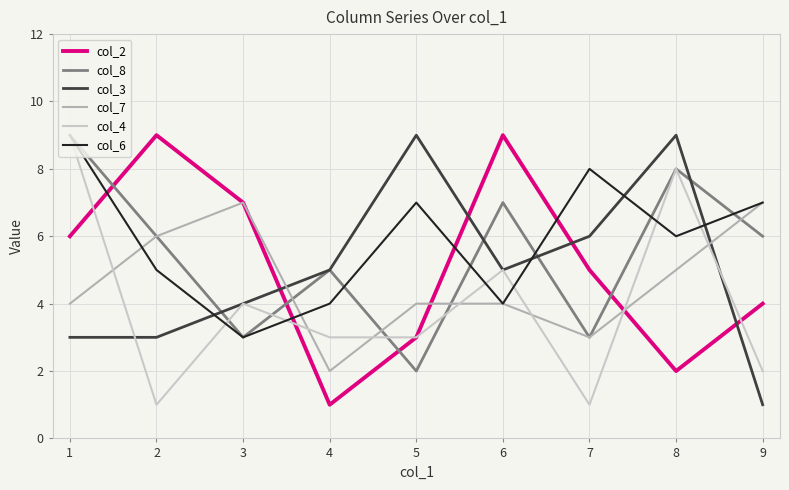

What is the greatest value displayed?

9